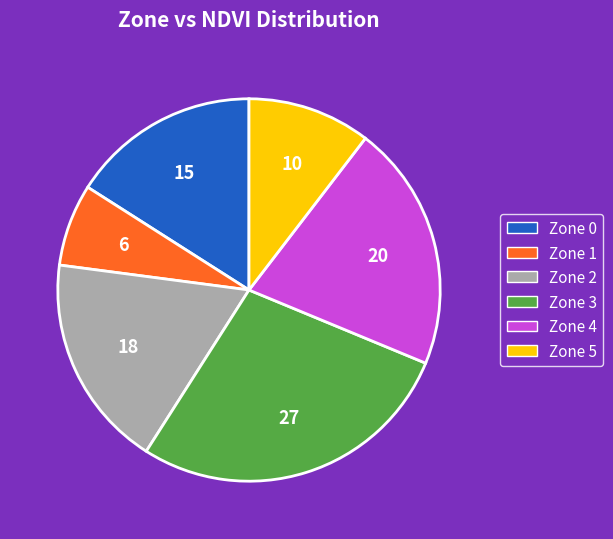

How many slices are in this pie chart?

6